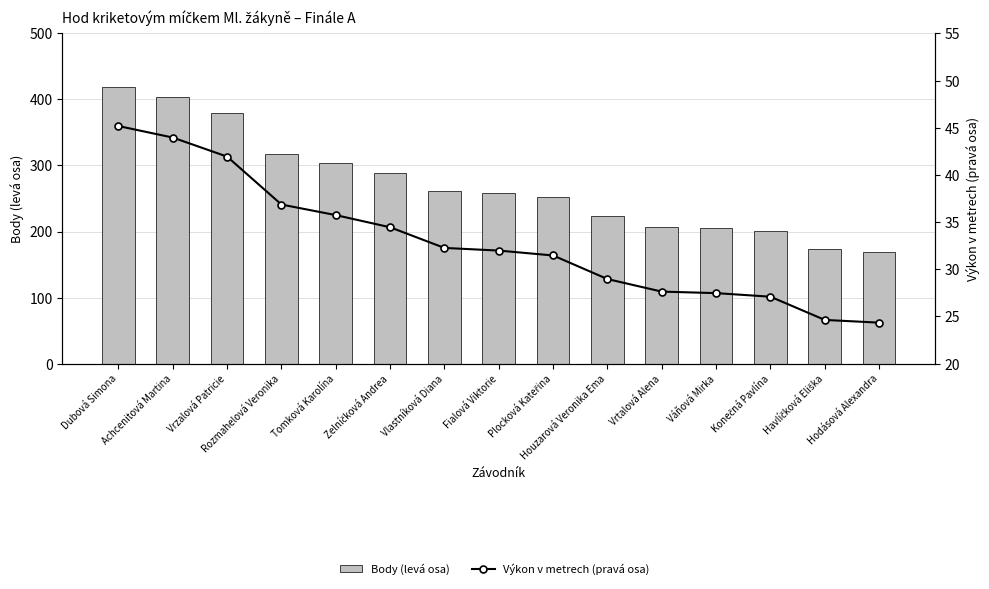

List the series in order of their peak value, highest first.

Body (levá osa), Výkon v metrech (pravá osa)